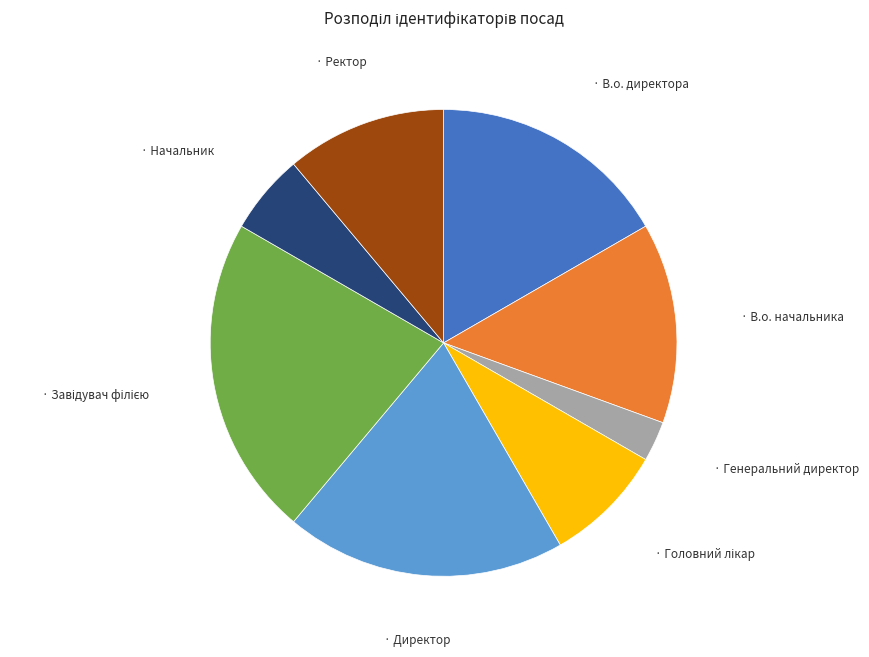

Count the number of slices in the pie.

8